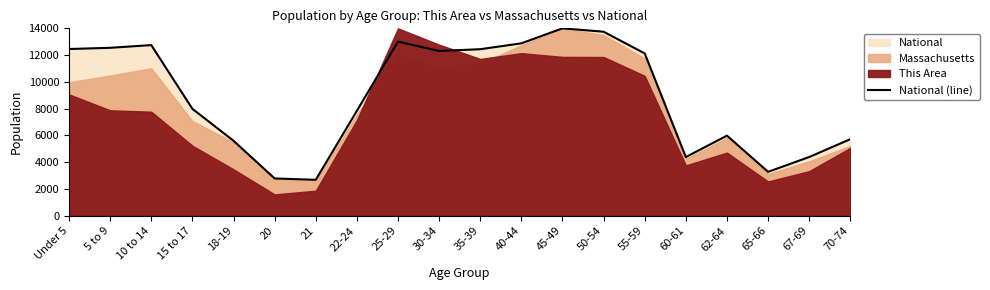

What is the value of the 6th point from the left?

2786.1